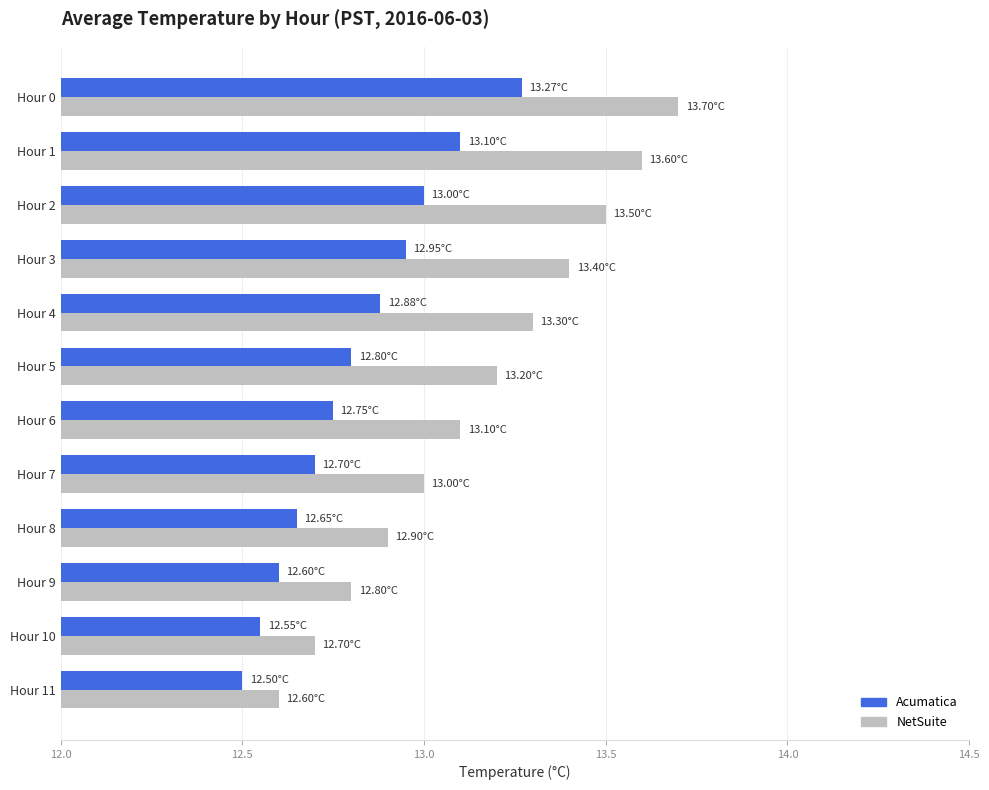

Is the value of Acumatica at Hour 1 greater than the value of NetSuite at Hour 10?

Yes